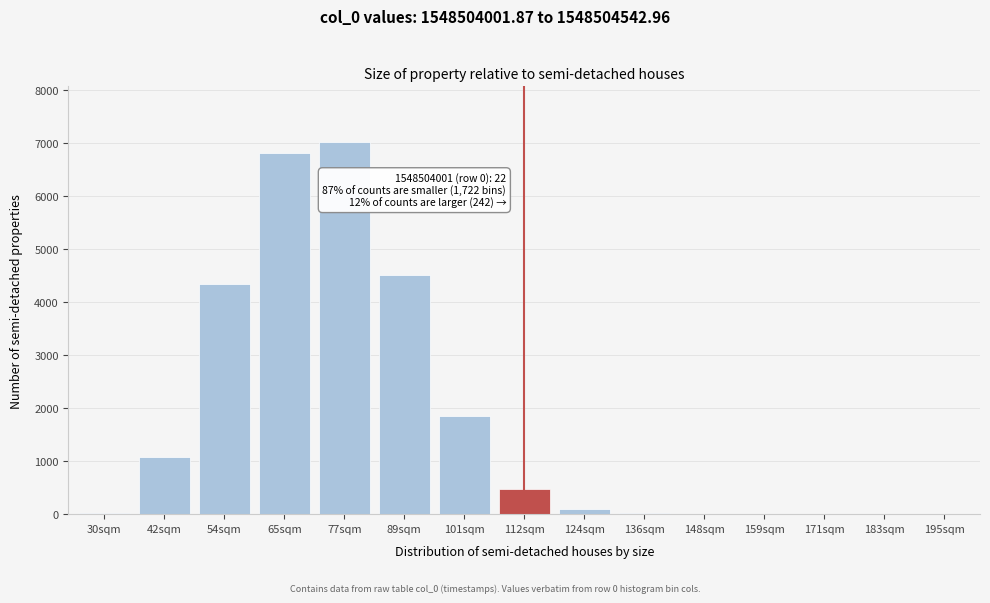

What is the sum of all values?

26227